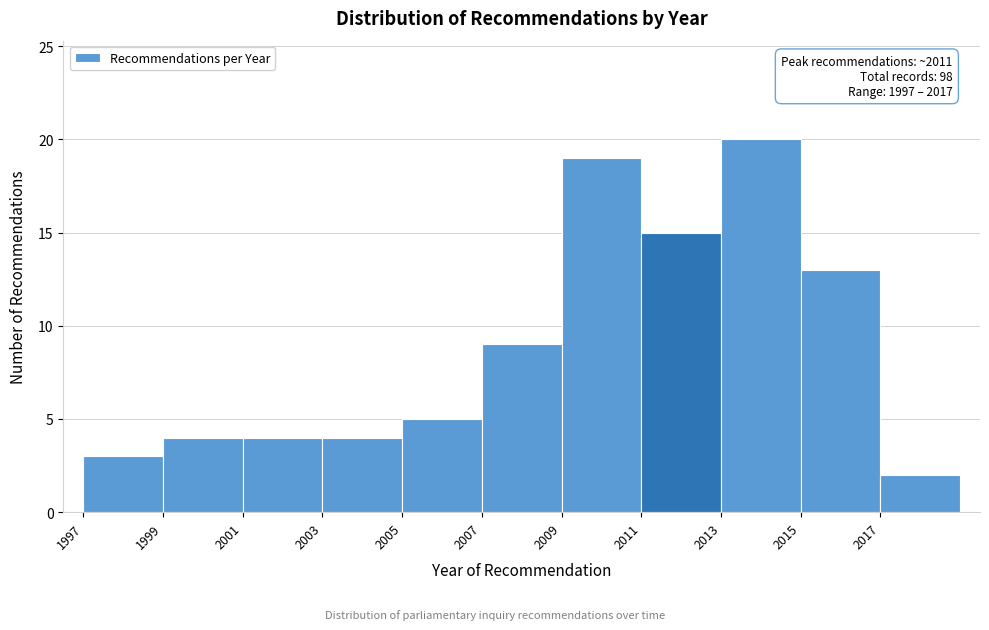

Which range on the x-axis has the tallest bar?

2013 to 2015